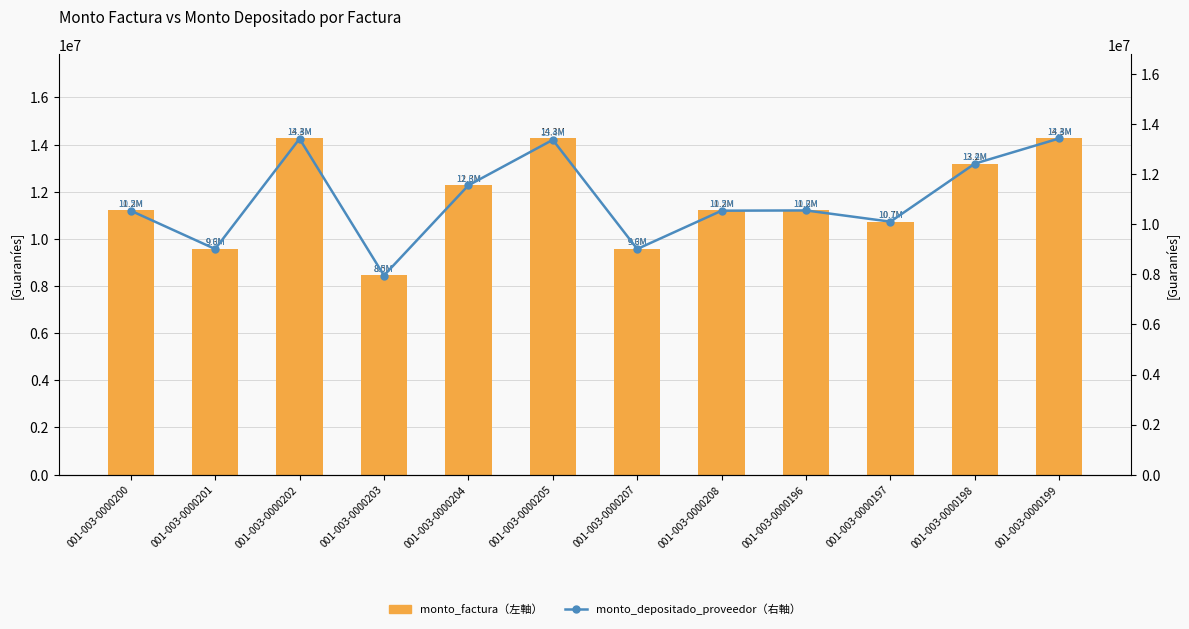

Reading left to right, list all the values displayed in this chart.

monto_factura: 001-003-0000200=11206713	001-003-0000201=9579455	001-003-0000202=14261484	001-003-0000203=8454343	001-003-0000204=12282604	001-003-0000205=14261484	001-003-0000207=9579455	001-003-0000208=11206713	001-003-0000196=11206713	001-003-0000197=10730168	001-003-0000198=13193279	001-003-0000199=14261484
monto_depositado_proveedor: 001-003-0000200=10546026	001-003-0000201=9014702	001-003-0000202=13420704	001-003-0000203=7955920	001-003-0000204=11558488	001-003-0000205=13377150	001-003-0000207=9014702	001-003-0000208=10546026	001-003-0000196=10555908	001-003-0000197=10107038	001-003-0000198=12427109	001-003-0000199=13433280